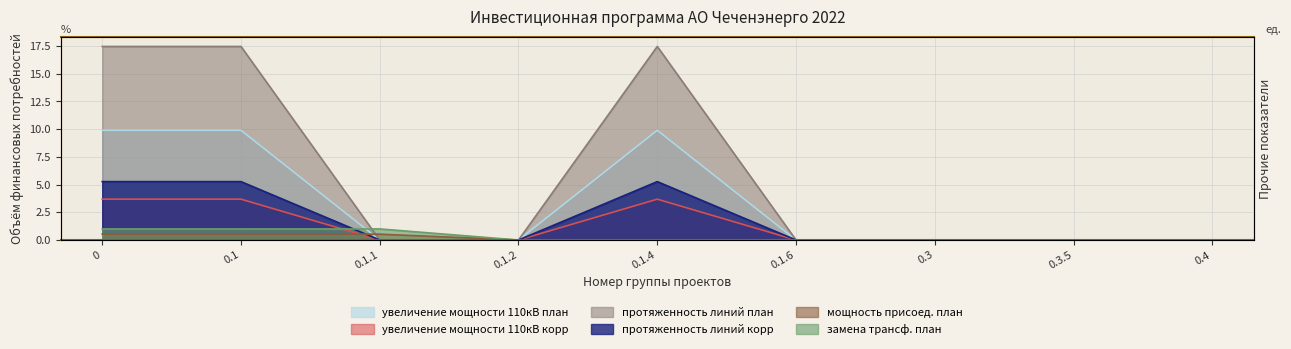

What is the maximum value for col_8 (увеличение мощности 110кВ корр)?

3.7